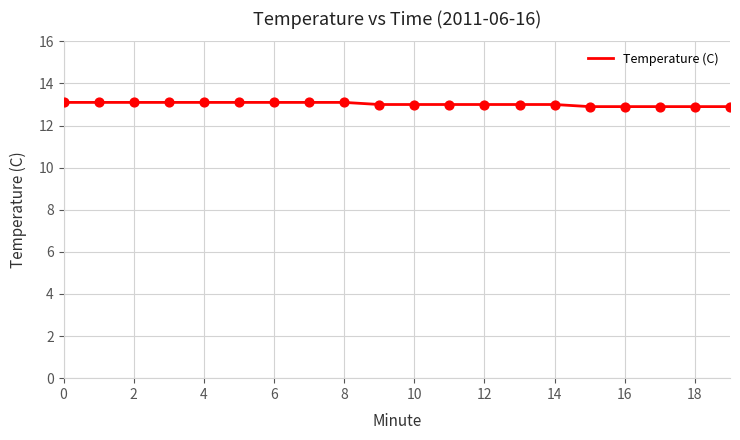

What is the maximum value shown in the chart?

13.1